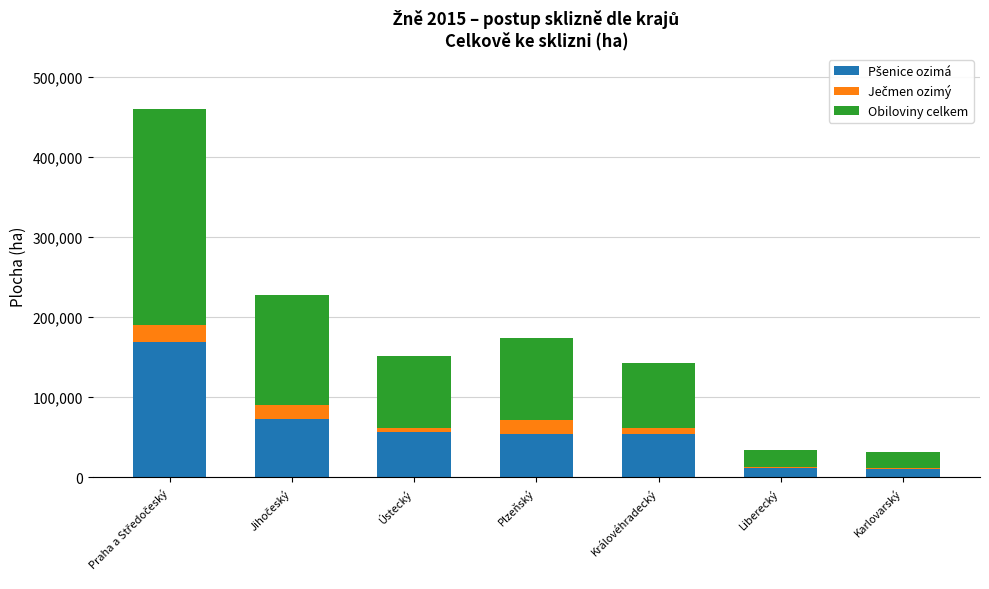

Are the bars grouped side by side (vs. stacked)?

No